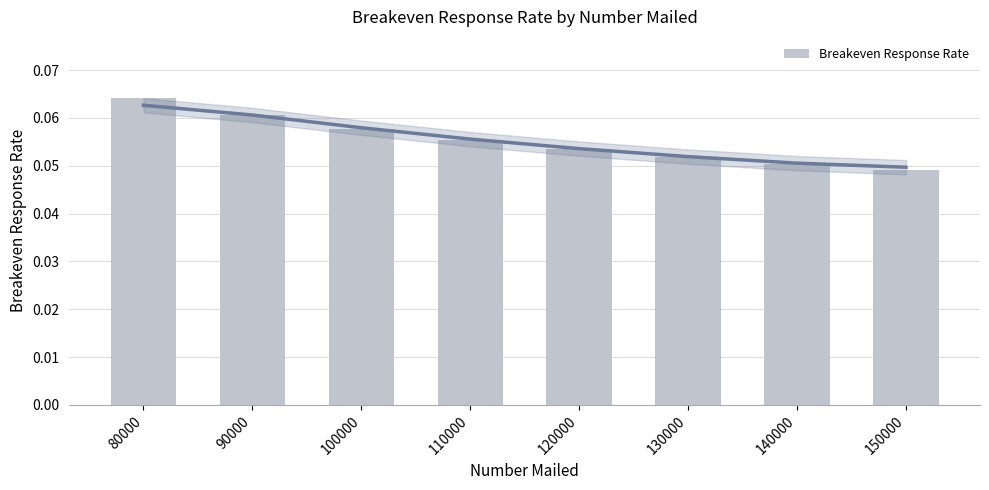

What is the maximum value shown in the chart?

0.1